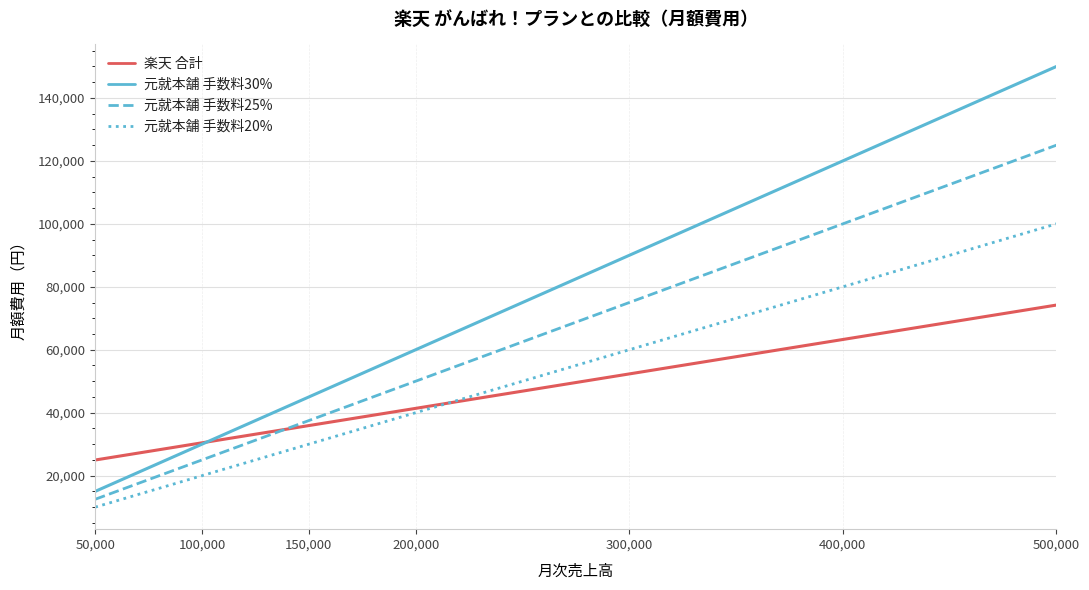

True or false: 元就本舗 手数料20% has more than 1 points higher than both neighbors.

False